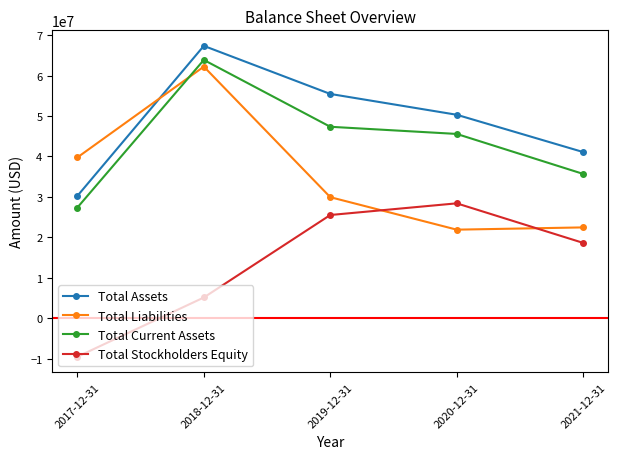

Is this an area chart (filled region under the line)?

No